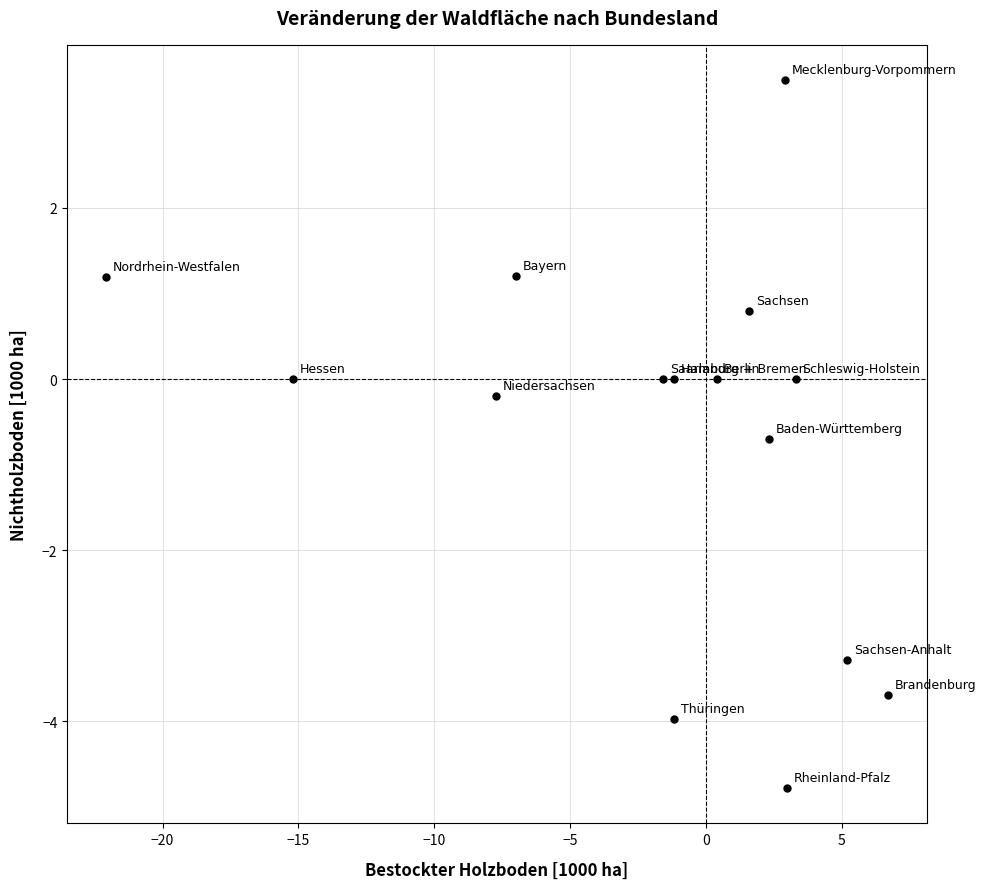

What is the range of X values (max minus min)?

28.8